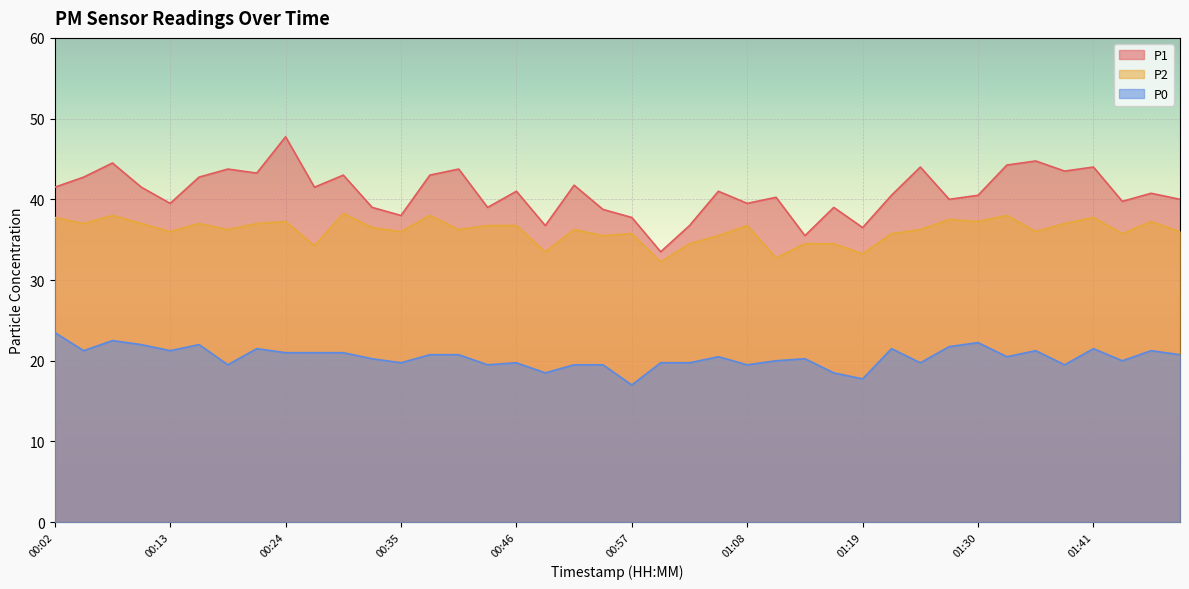

What is the value of the P0 point at the 34th from the left?

20.5